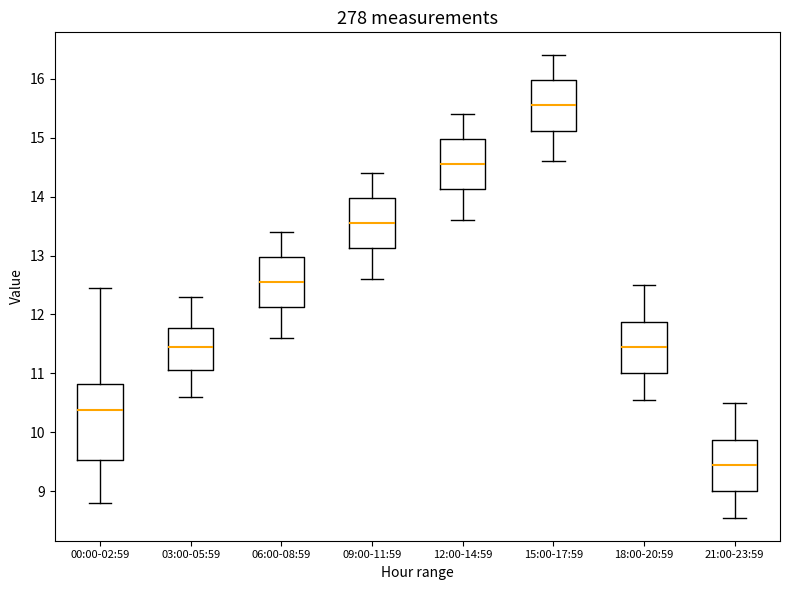

Reading left to right, read every box against the y-axis: the position of its median line, the range the box covers, and the ends of its whiskers. The values are not printed on the chart, so give them approximately, as read against the axis.

00:00-02:59: median 10.4, box 9.5 to 10.8, whiskers 8.8 to 12.5
03:00-05:59: median 11.5, box 11.1 to 11.8, whiskers 10.6 to 12.3
06:00-08:59: median 12.6, box 12.1 to 13.0, whiskers 11.6 to 13.4
09:00-11:59: median 13.6, box 13.1 to 14.0, whiskers 12.6 to 14.4
12:00-14:59: median 14.6, box 14.1 to 15.0, whiskers 13.6 to 15.4
15:00-17:59: median 15.6, box 15.1 to 16.0, whiskers 14.6 to 16.4
18:00-20:59: median 11.5, box 11.0 to 11.9, whiskers 10.6 to 12.5
21:00-23:59: median 9.5, box 9.0 to 9.9, whiskers 8.6 to 10.5